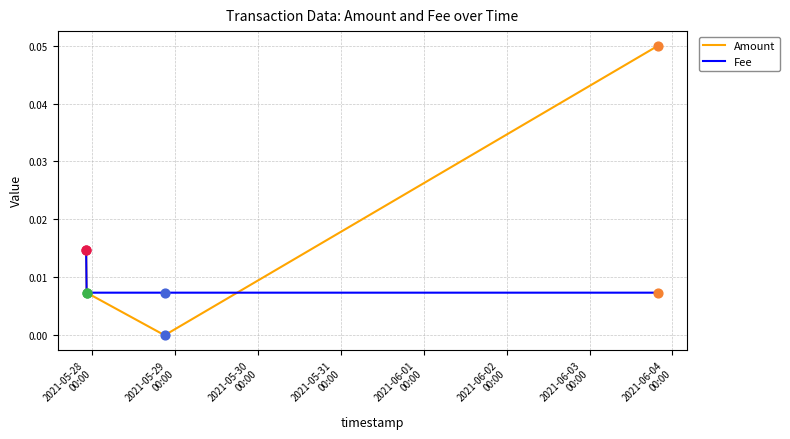

Which series has the largest total across all categories?

Amount